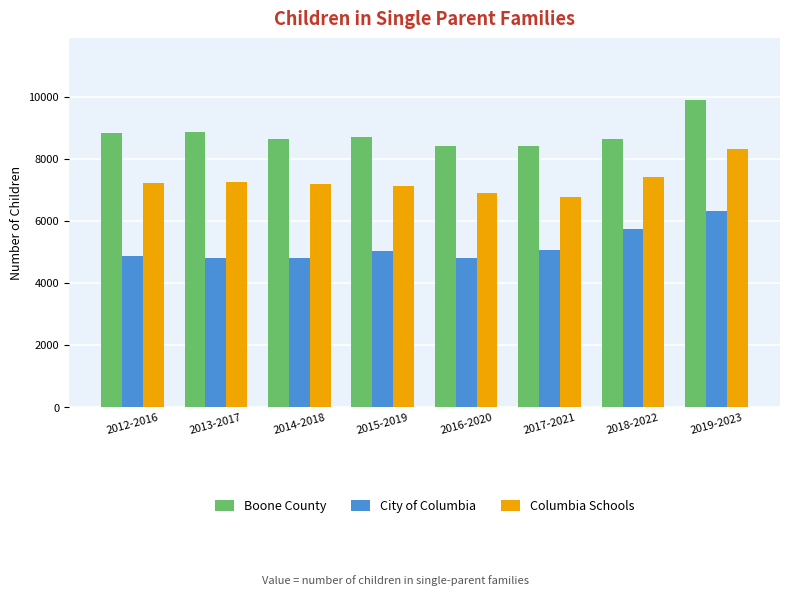

Is the value of Columbia Schools at 2019-2023 greater than the value of Boone County at 2013-2017?

No